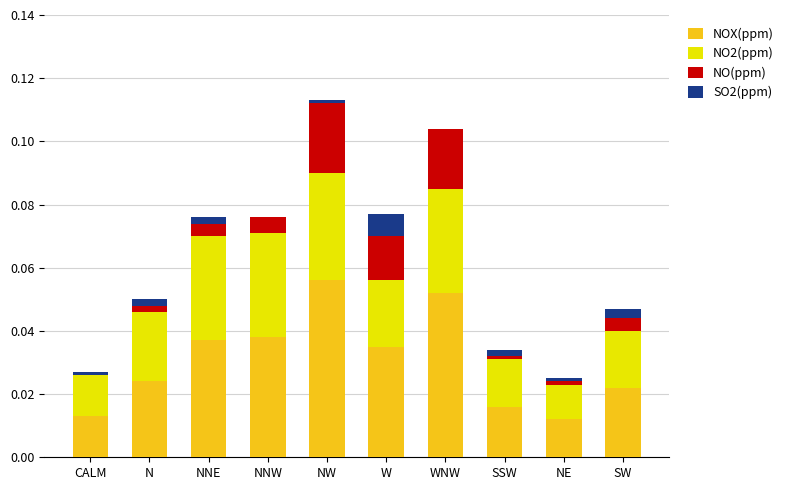

The value of NOX(ppm) at SW is 0.0. True or false?

True